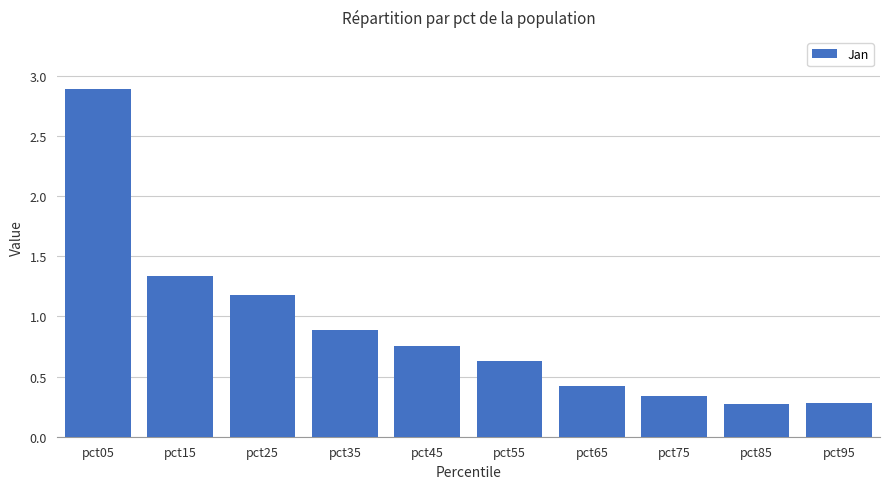

What is the approximate value at pct55?

0.6